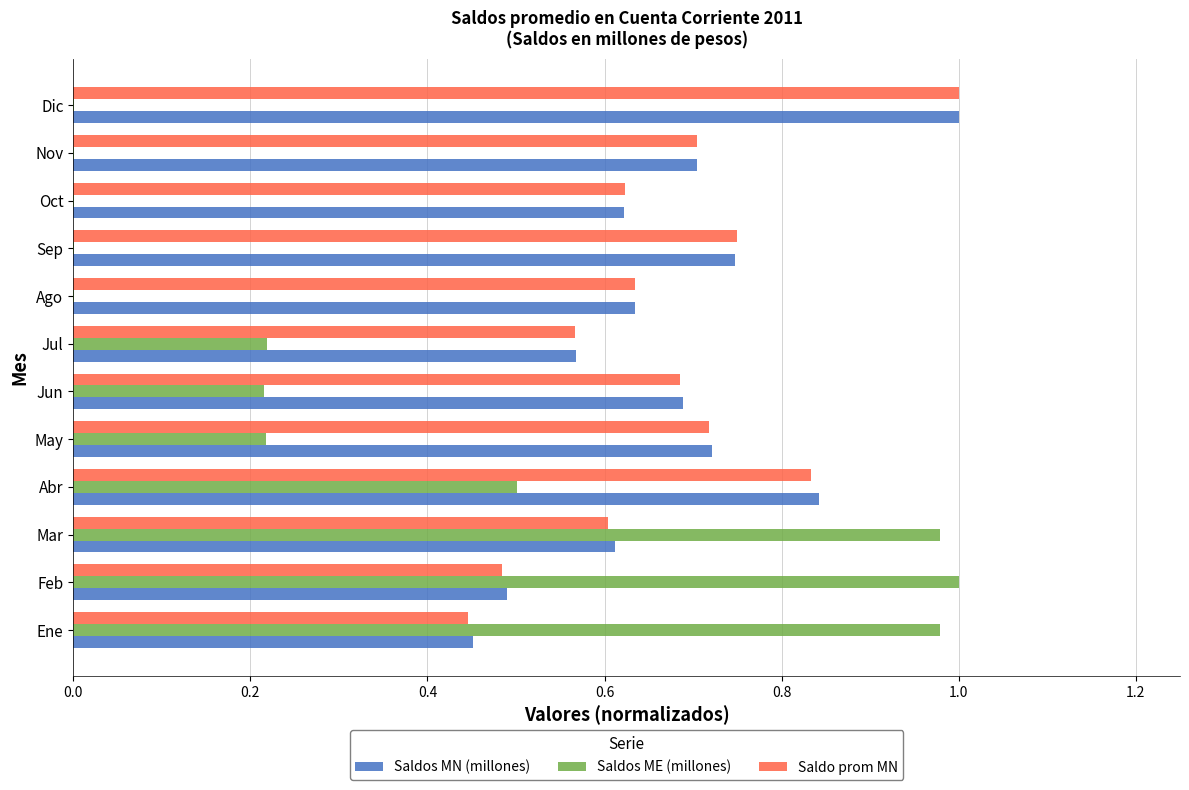

Is it true that Saldos ME (millones) equals 0.0 at Sep?

True